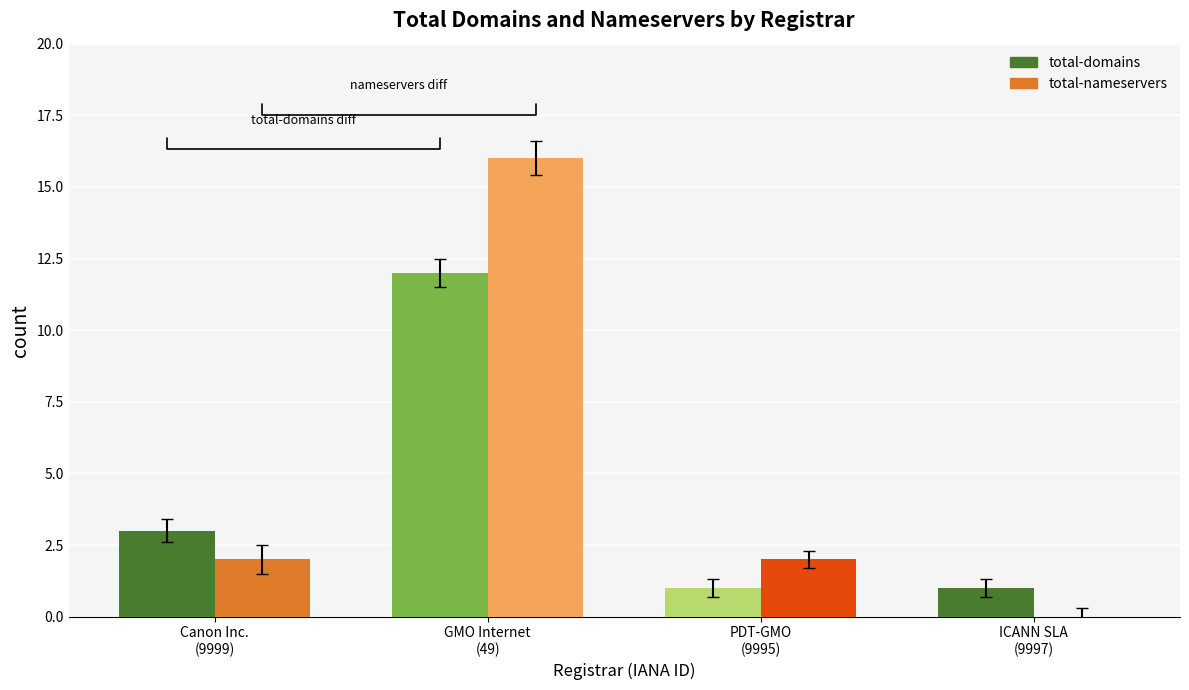

What is the spread (max minus min) of values at ICANN SLA
(9997)?

1